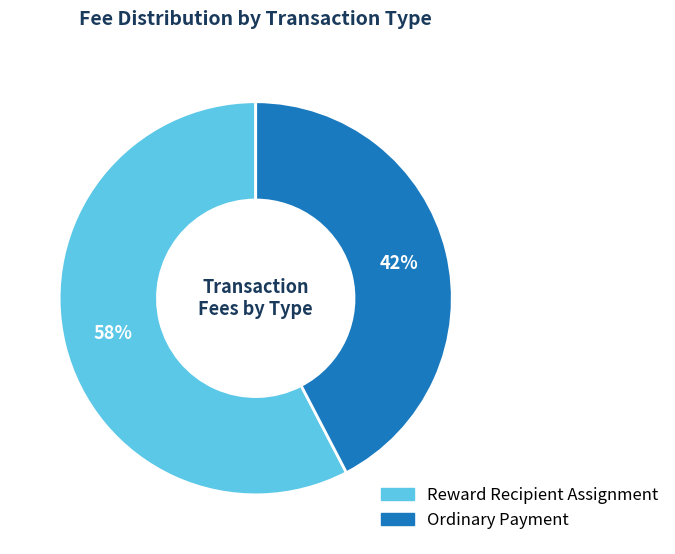

Which has a higher value, Ordinary Payment or Reward Recipient Assignment?

Reward Recipient Assignment